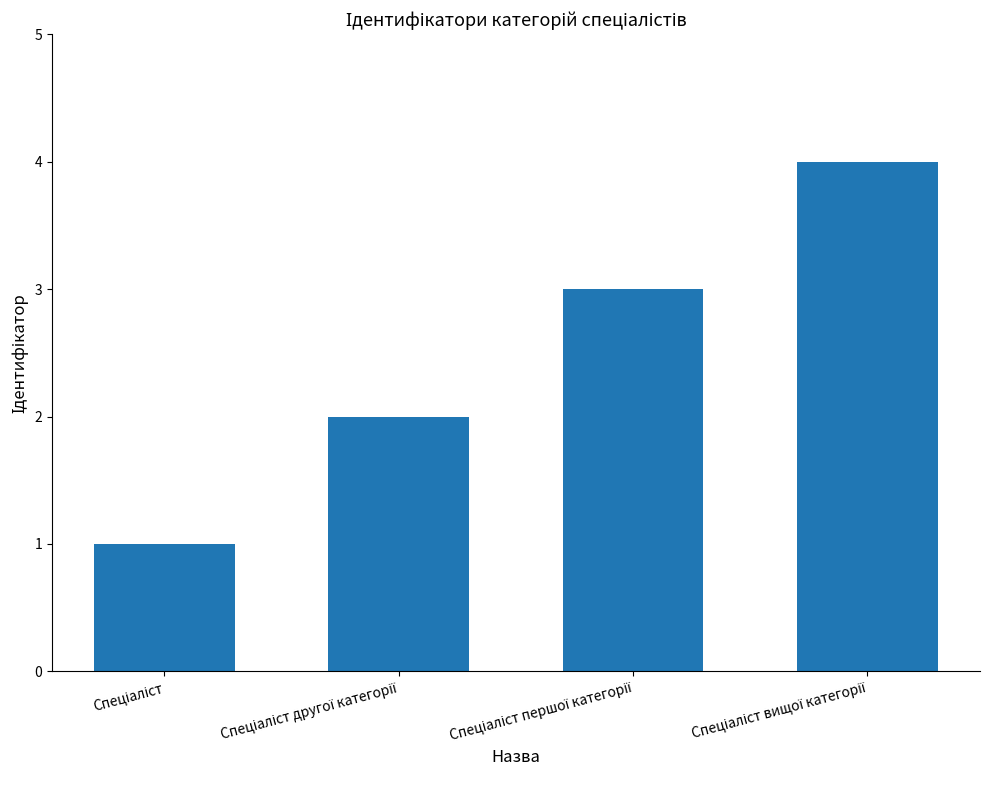

What is the maximum value shown in the chart?

4